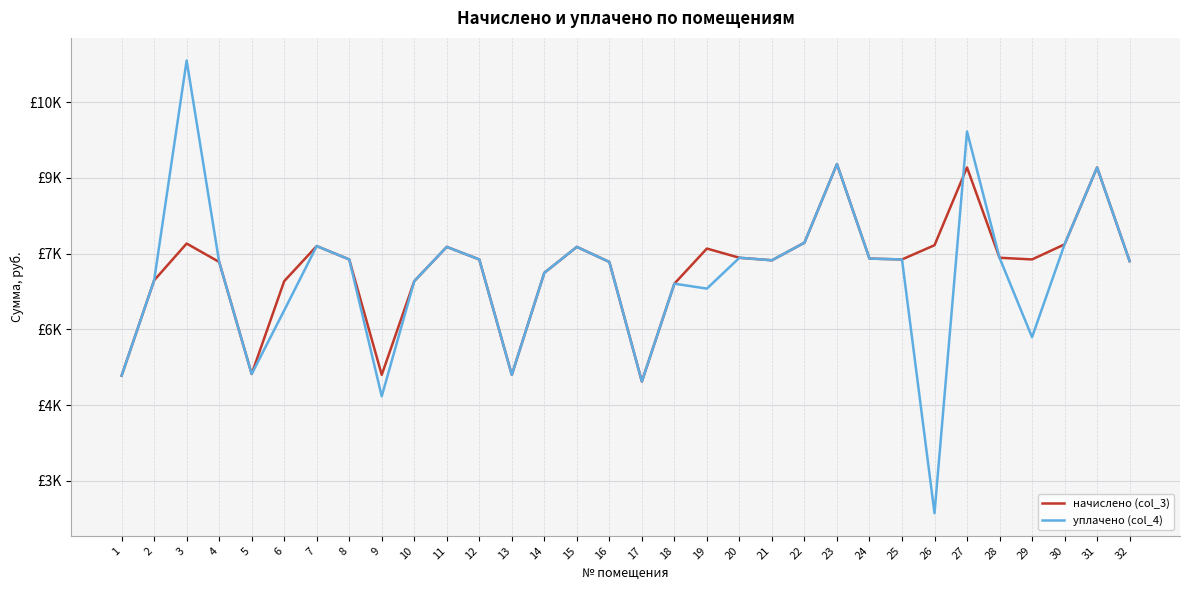

The value of начислено (col_3) at 31 is 9207.4. True or false?

True